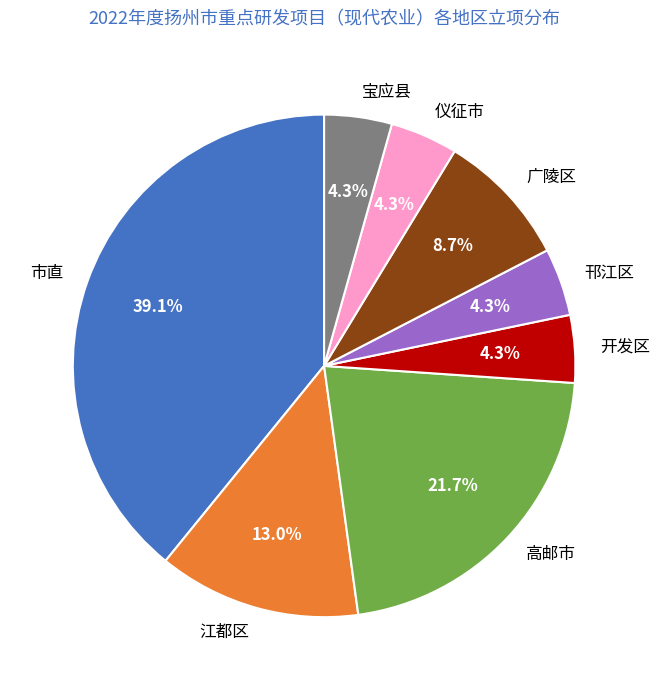

To the nearest percent, what percentage of the pie is 江都区?

13%